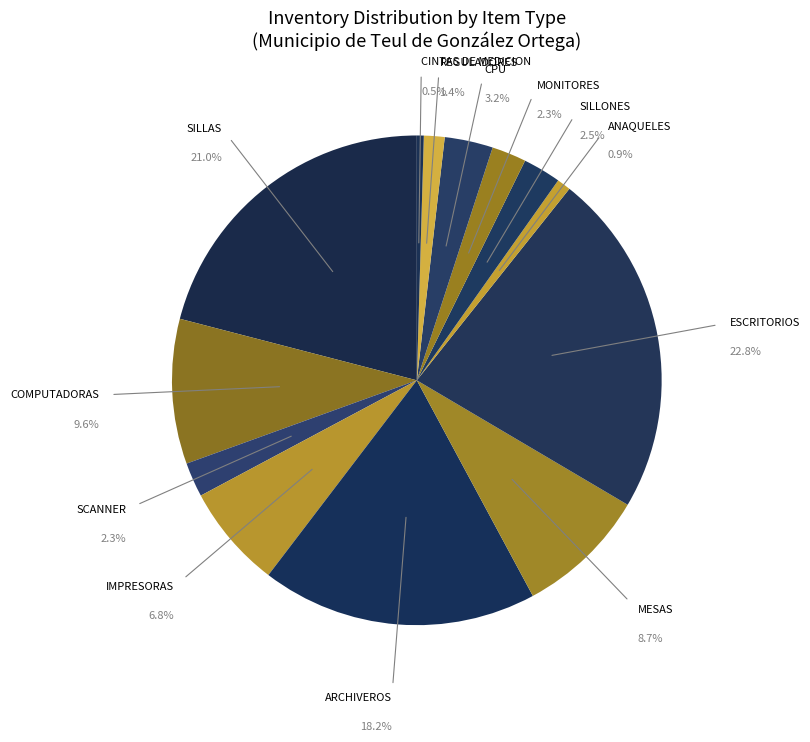

To the nearest percent, what is the difference between the IMPRESORAS and REGULADORES slice percentages?

5%